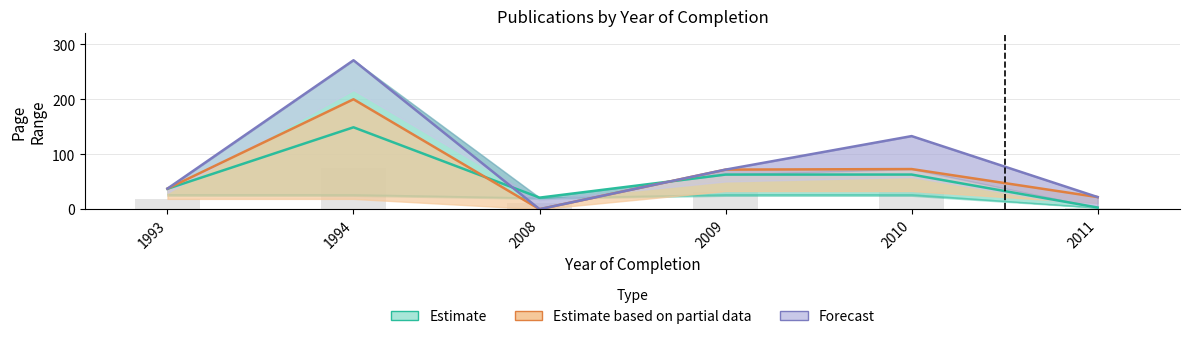

Which series has the largest range (max minus min)?

Forecast